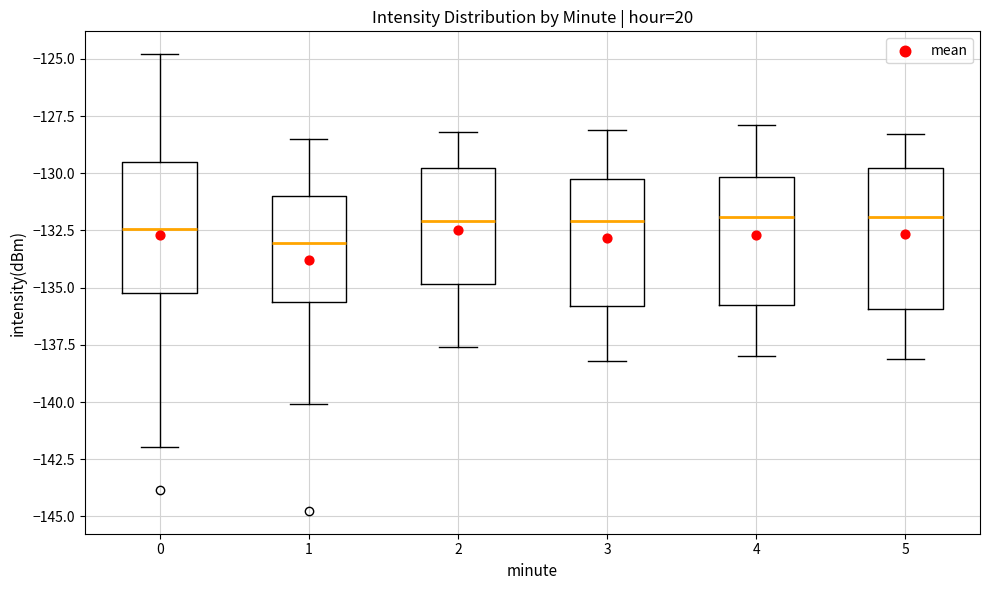

Where does the upper whisker of the box at x = 3 end on the y-axis? The values are not printed on the chart, so give them approximately, as read against the axis.

-128.0